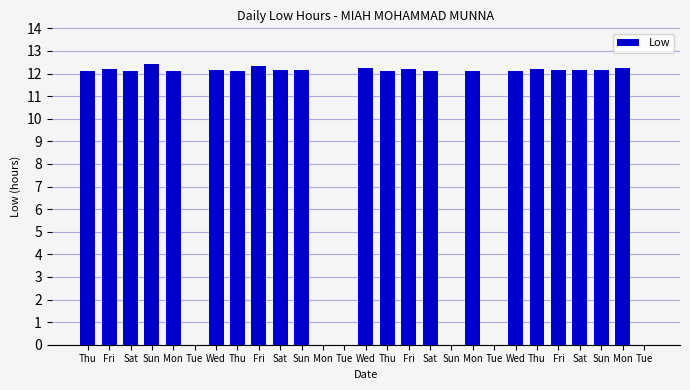

What is the average value?

9.5